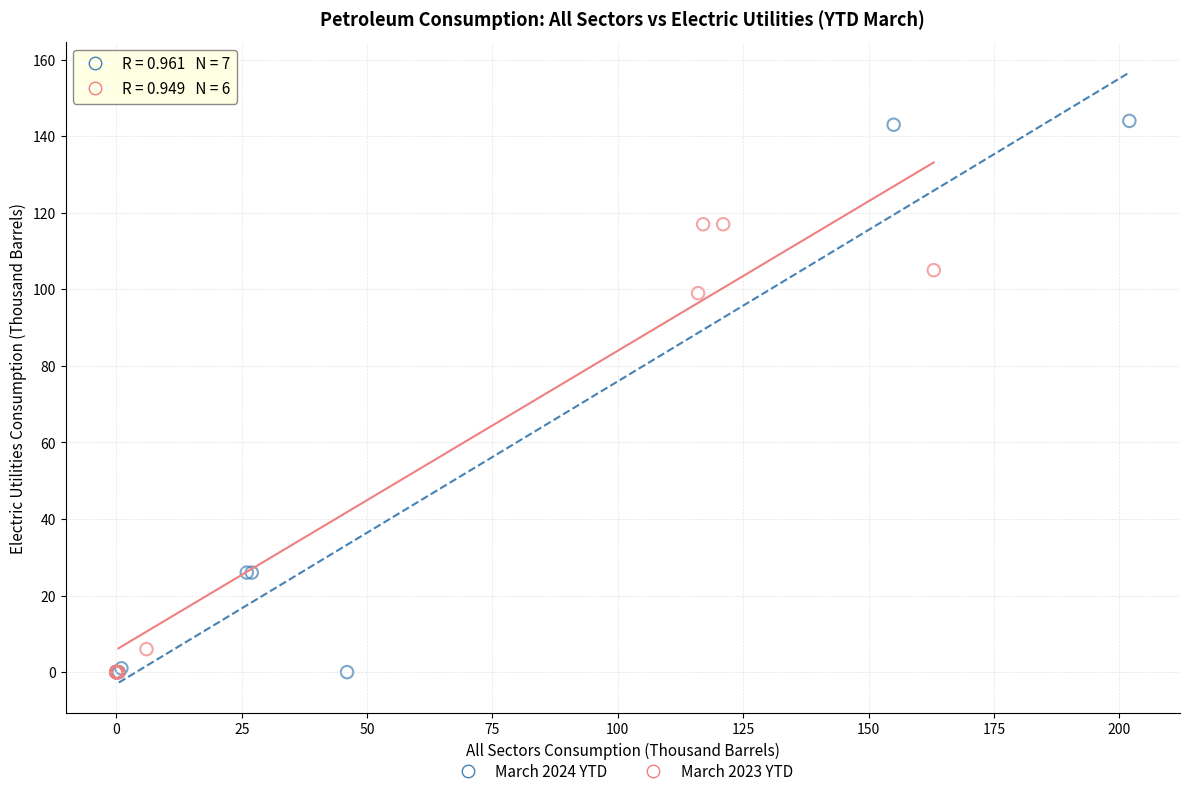

Which series contains the highest Y value?

March 2024 YTD